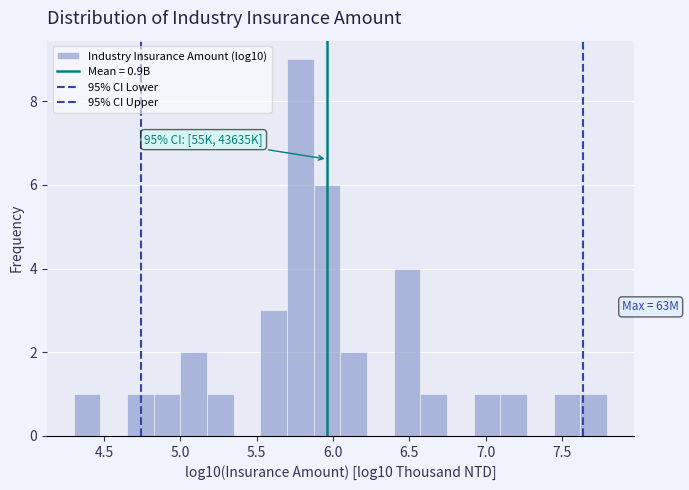

Around what value on the x-axis is the tallest bar? Give the approximate position of its centre, as read against the axis.

5.80